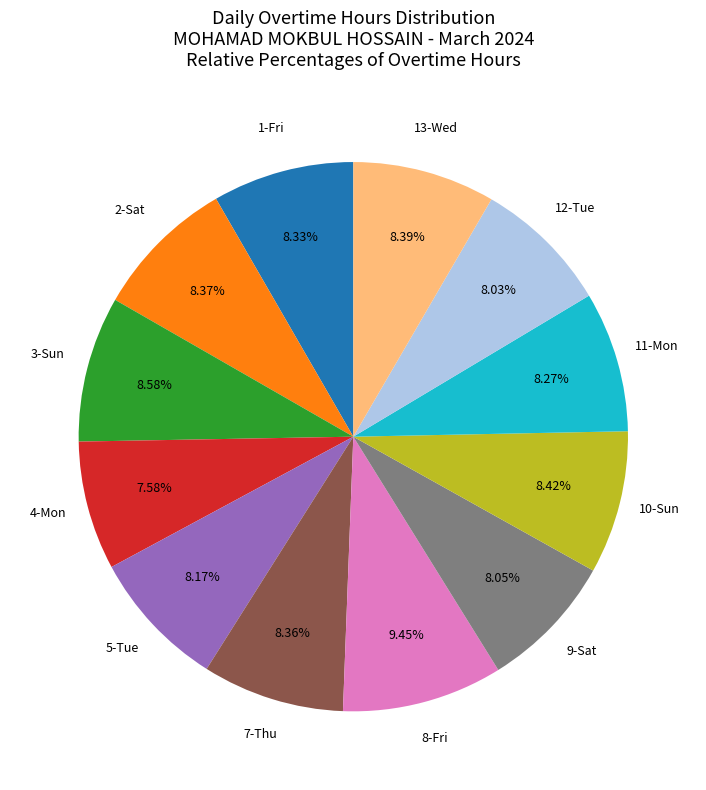

Is there any slice that represents more than half of the pie?

No